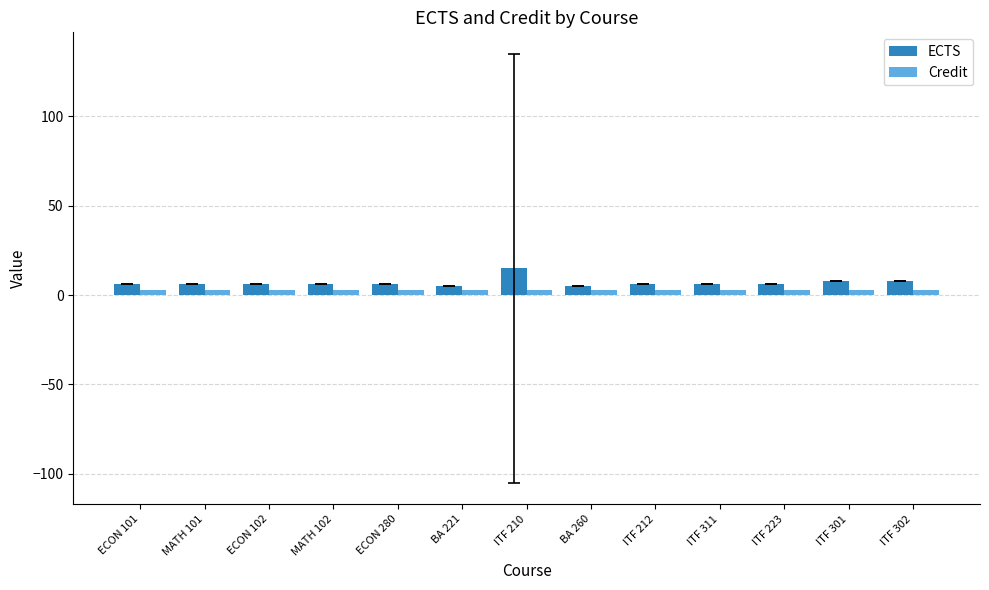

What is the maximum value for ECTS?

15